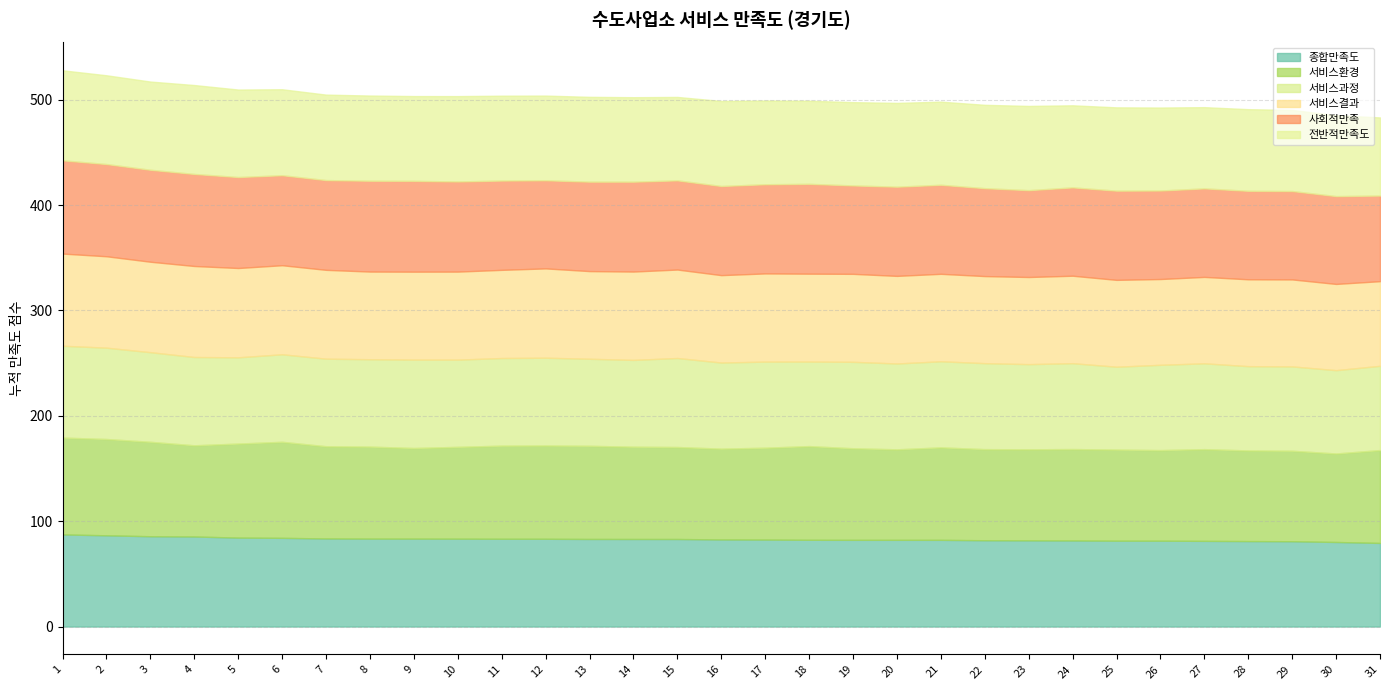

What is the value of the 사회적만족 point at the 24th from the left?

83.8